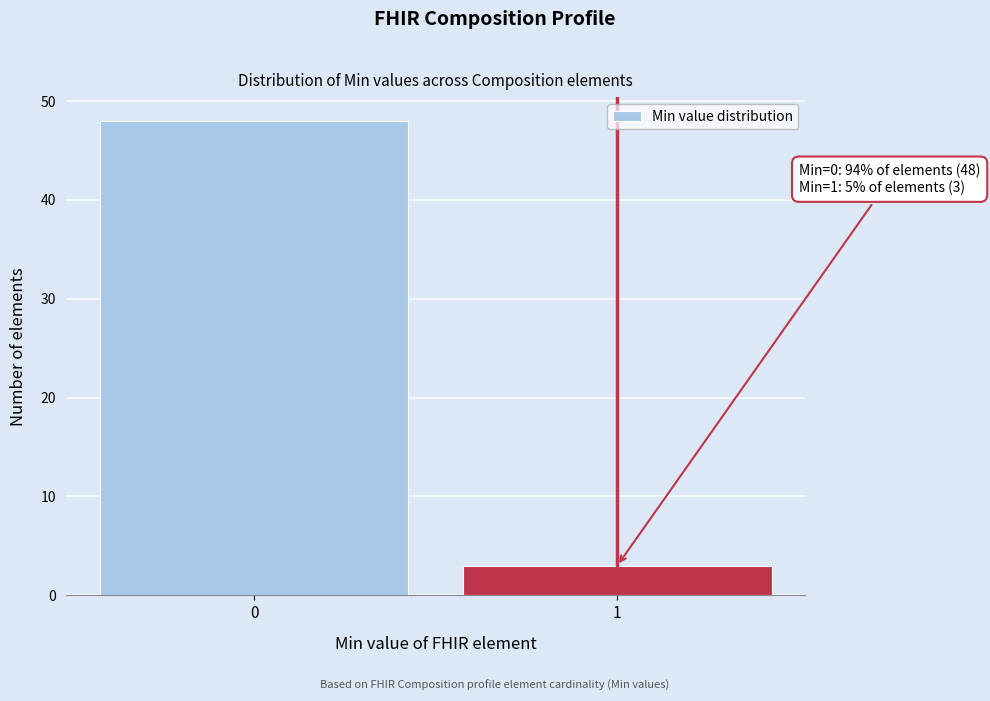

Reading left to right, list all the values displayed in this chart.

48	3